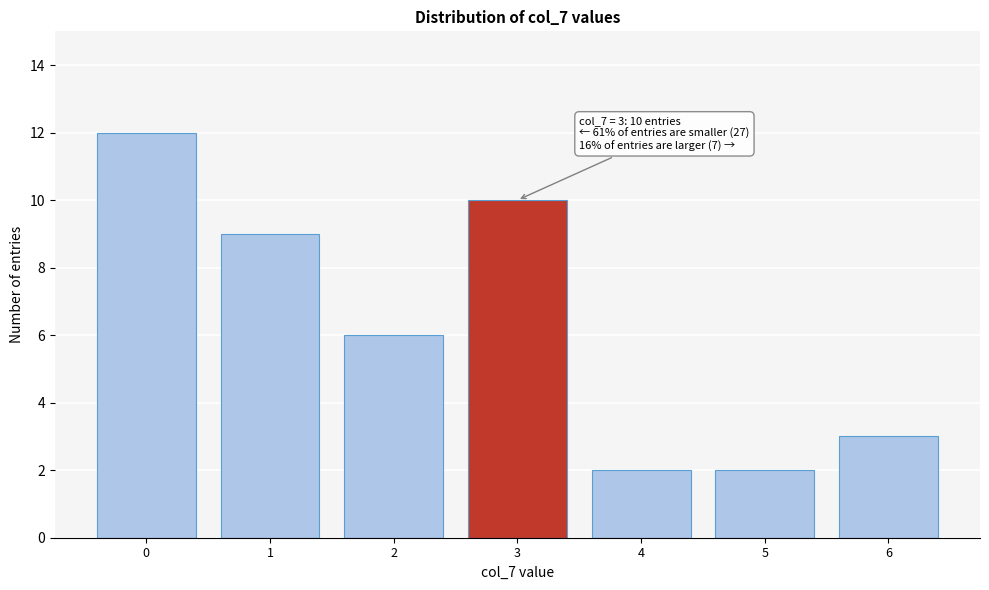

Reading left to right, list all the values displayed in this chart.

0=12	1=9	2=6	3=10	4=2	5=2	6=3